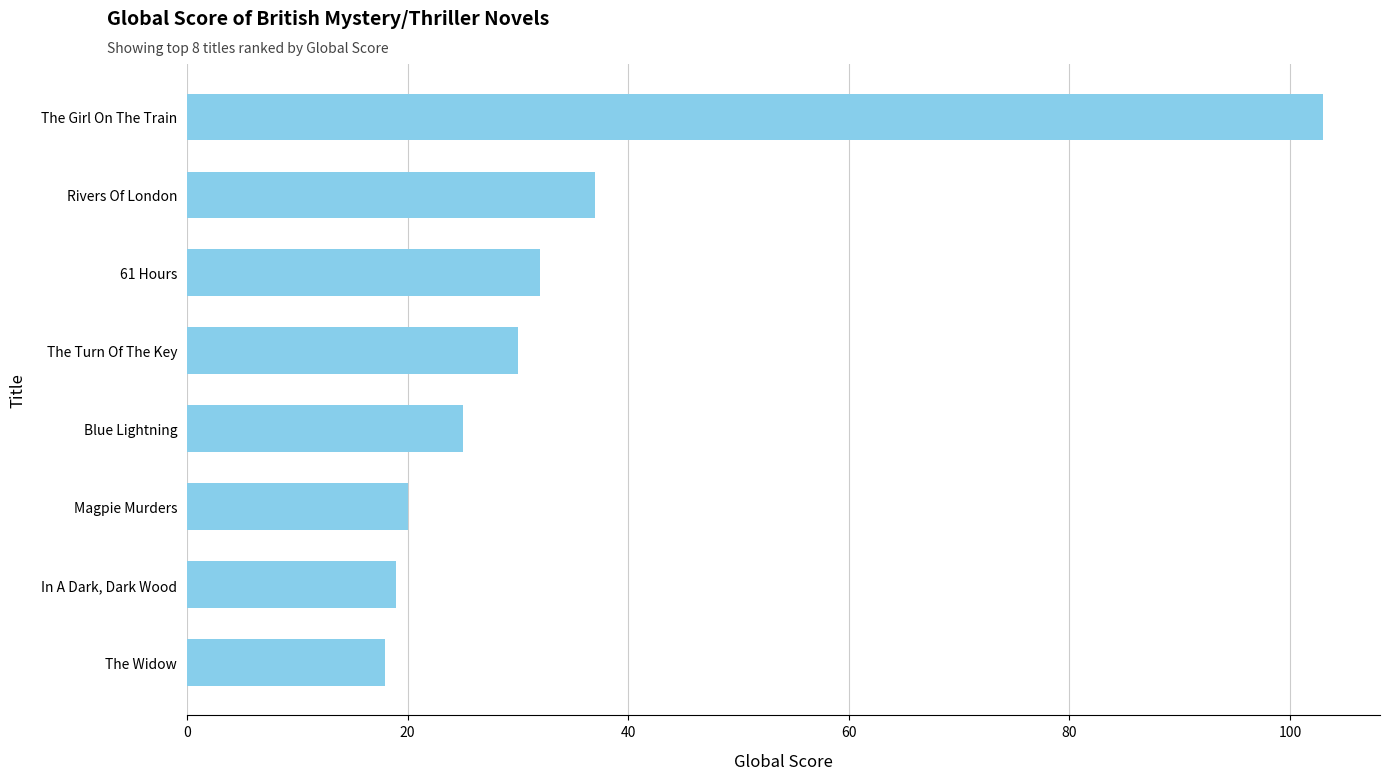

The value at Rivers Of London is 50. True or false?

False